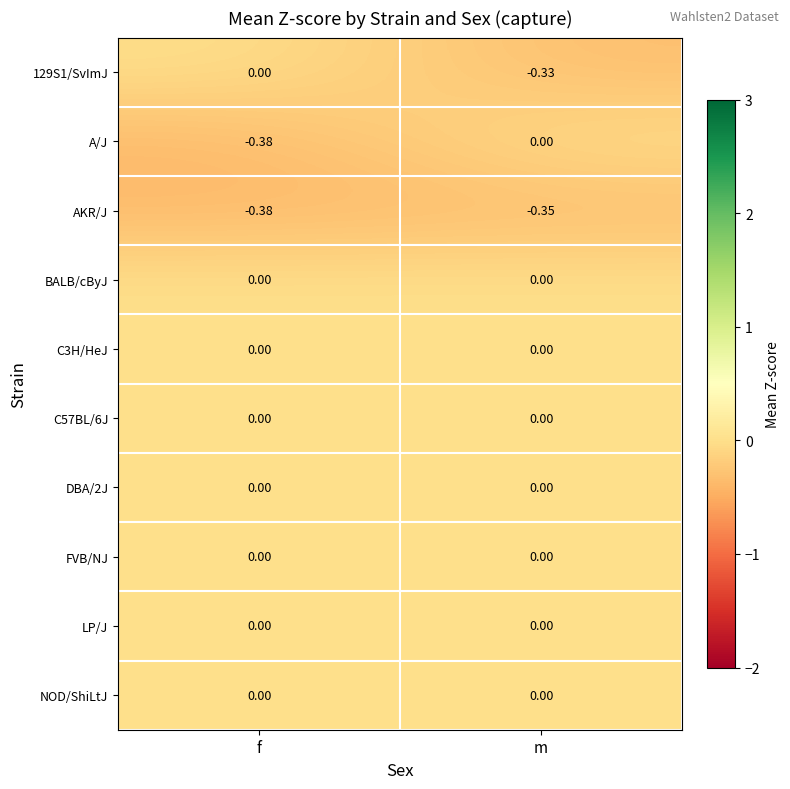

At which category is the sum across all series the highest?

m